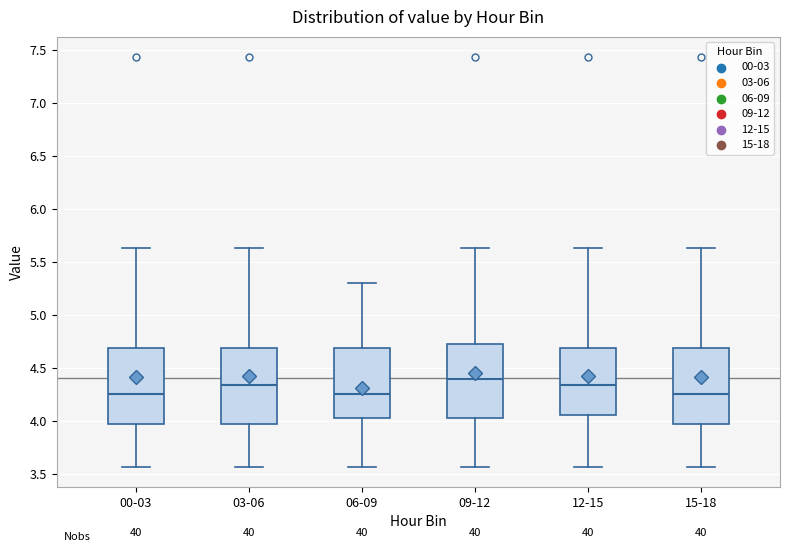

Which box has the highest median line?

09-12